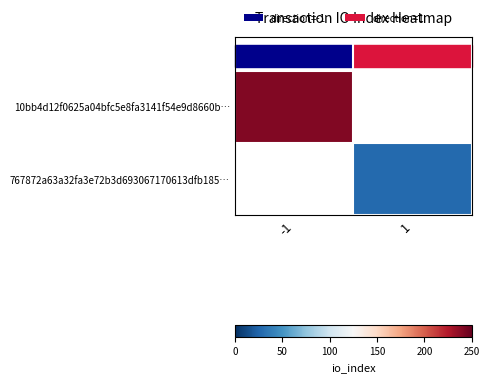

Rank the series by their maximum value, from highest to lowest.

10bb4d12f0625a04bfc5e8fa3141f54e9d8660b…, 767872a63a32fa3e72b3d693067170613dfb185…